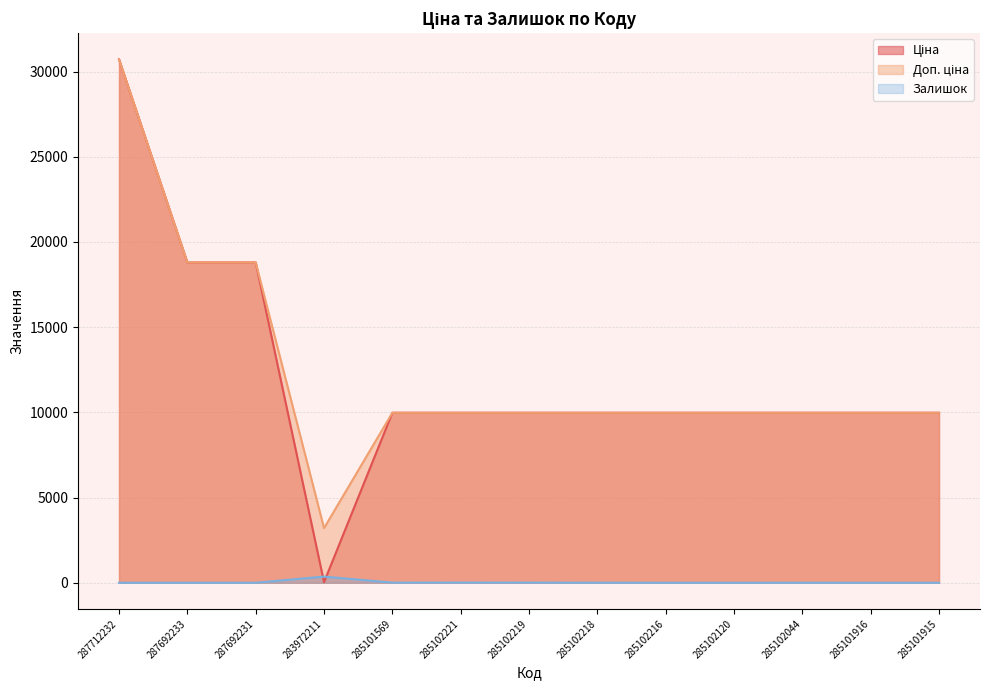

What is the difference between the highest and lowest values at 285102044?

9974.0